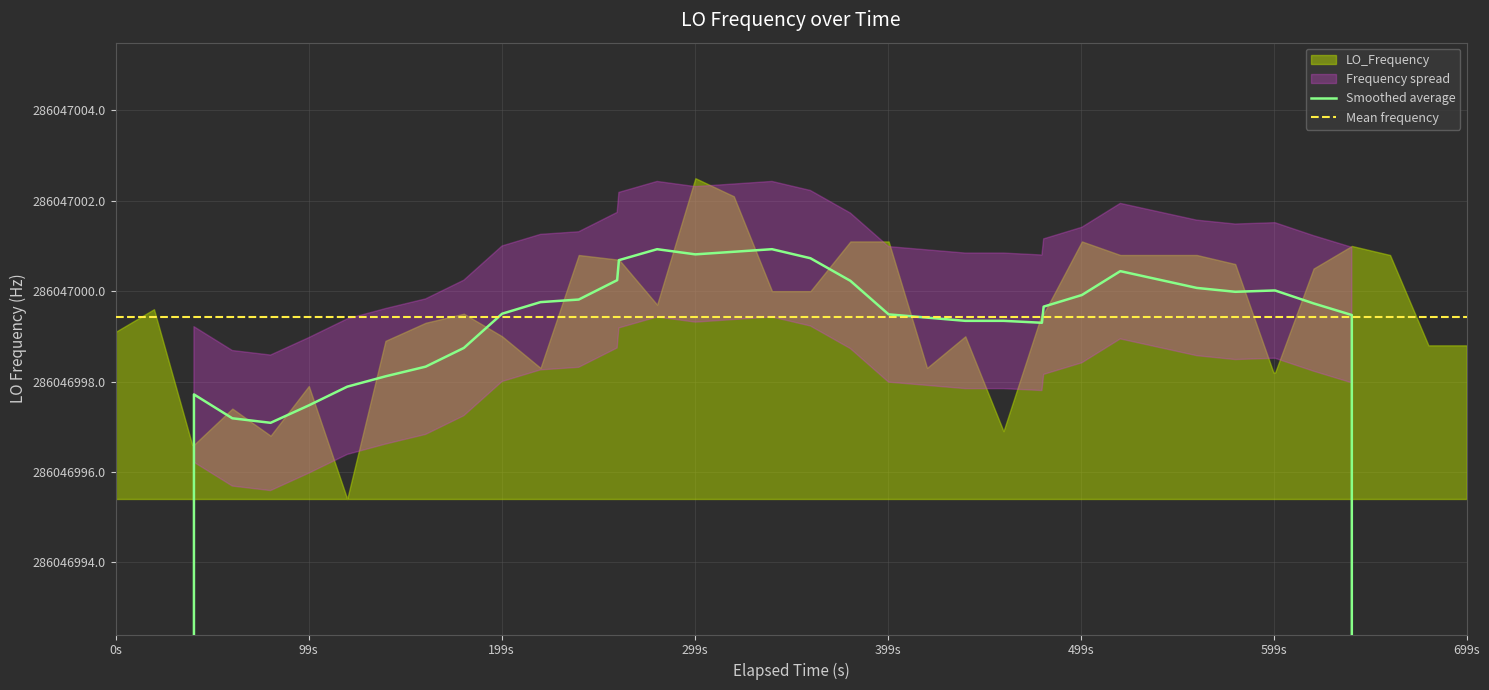

Where is Mean frequency nearest to the value 286046999?

0s